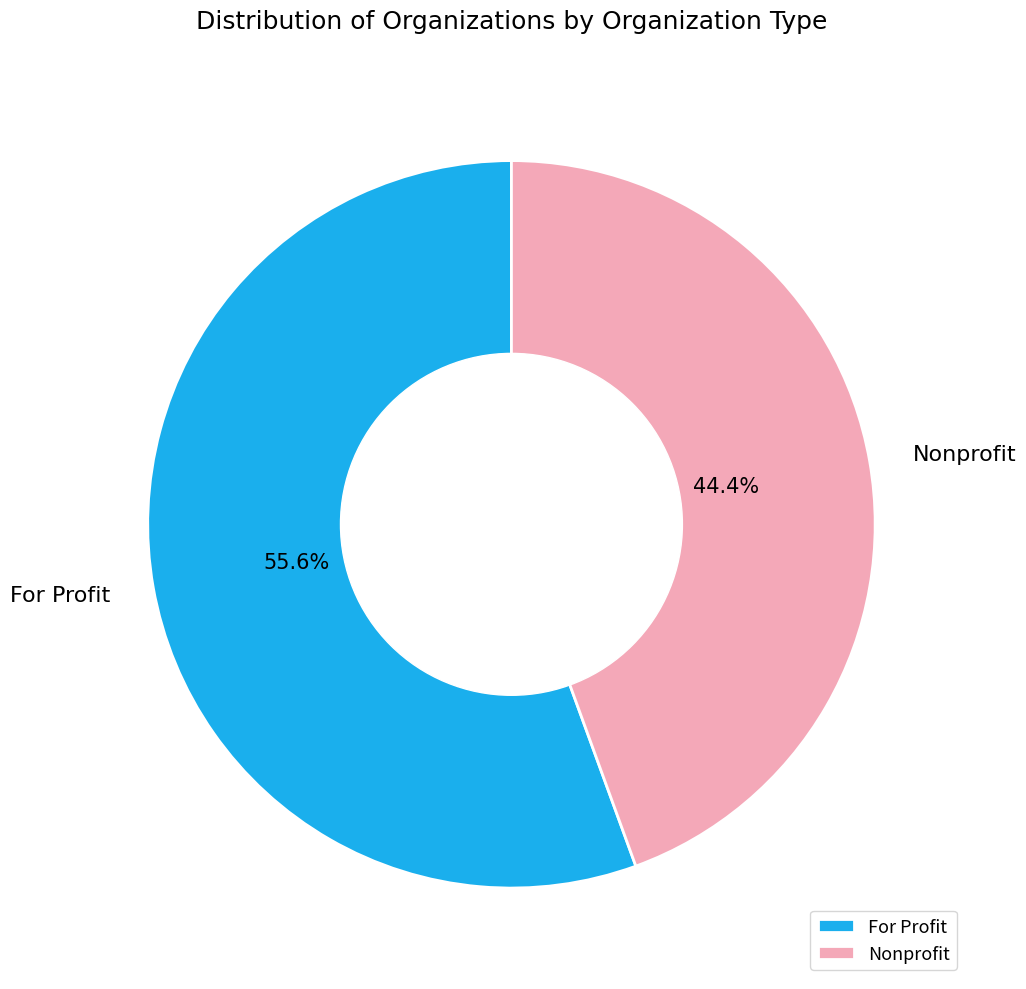

How many segments does this pie chart have?

2